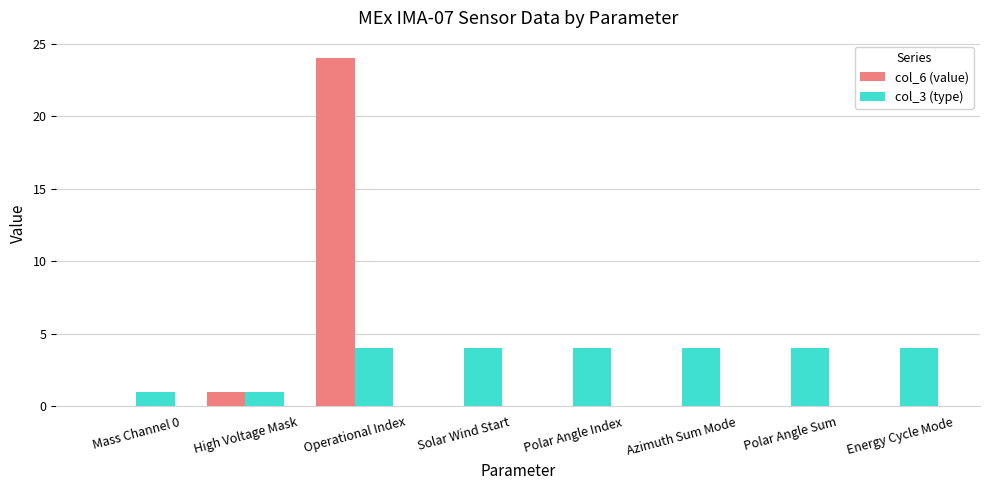

Reading right to left, list all the values displayed in this chart.

col_6 (value): 0	0	0	0	0	24	1	0
col_3 (type): 4	4	4	4	4	4	1	1